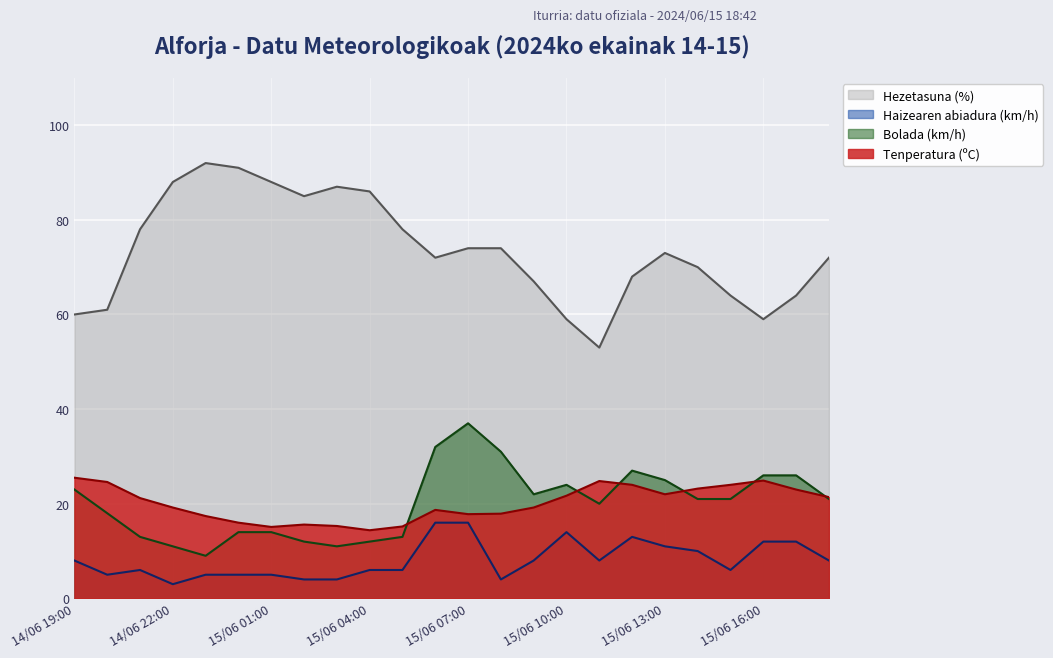

Reading left to right, list all the values displayed in this chart.

Tenperatura (ºC): 25.5	24.6	21.2	19.2	17.4	16.0	15.1	15.6	15.3	14.4	15.2	18.7	17.8	17.9	19.2	21.7	24.8	24.0	22.0	23.2	24.0	24.9	23.0	21.4
Hezetasuna (%): 60.0	61.0	78.0	88.0	92.0	91.0	88.0	85.0	87.0	86.0	78.0	72.0	74.0	74.0	67.0	59.0	53.0	68.0	73.0	70.0	64.0	59.0	64.0	72.0
Haizearen abiadura (km/h): 8.0	5.0	6.0	3.0	5.0	5.0	5.0	4.0	4.0	6.0	6.0	16.0	16.0	4.0	8.0	14.0	8.0	13.0	11.0	10.0	6.0	12.0	12.0	8.0
Bolada (km/h): 23.0	18.0	13.0	11.0	9.0	14.0	14.0	12.0	11.0	12.0	13.0	32.0	37.0	31.0	22.0	24.0	20.0	27.0	25.0	21.0	21.0	26.0	26.0	21.0